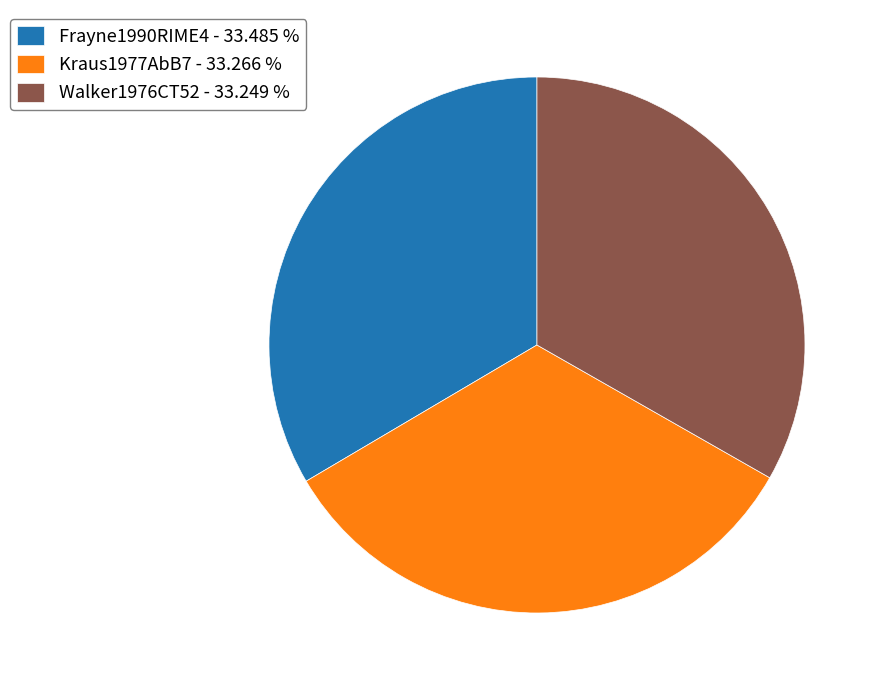

Approximately how many times larger is the value at Kraus1977AbB7 - 33.266 % compared to Frayne1990RIME4 - 33.485 %?

1.0